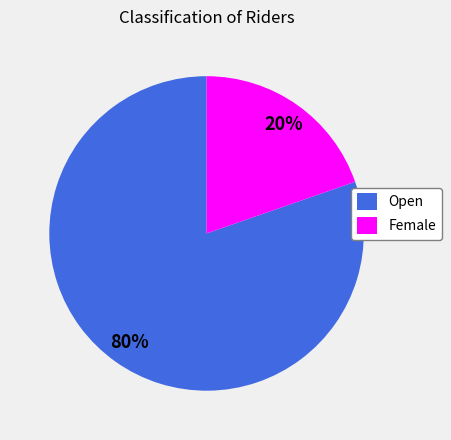

Is it true that Female is 20% of the pie?

True